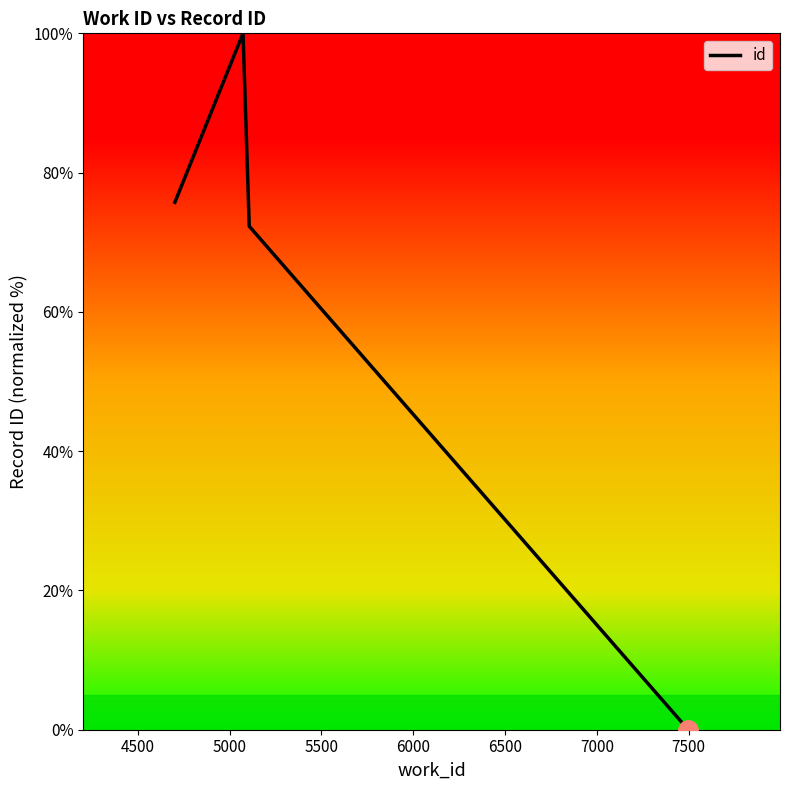

True or false: the data has more than 0 interior local peaks.

True